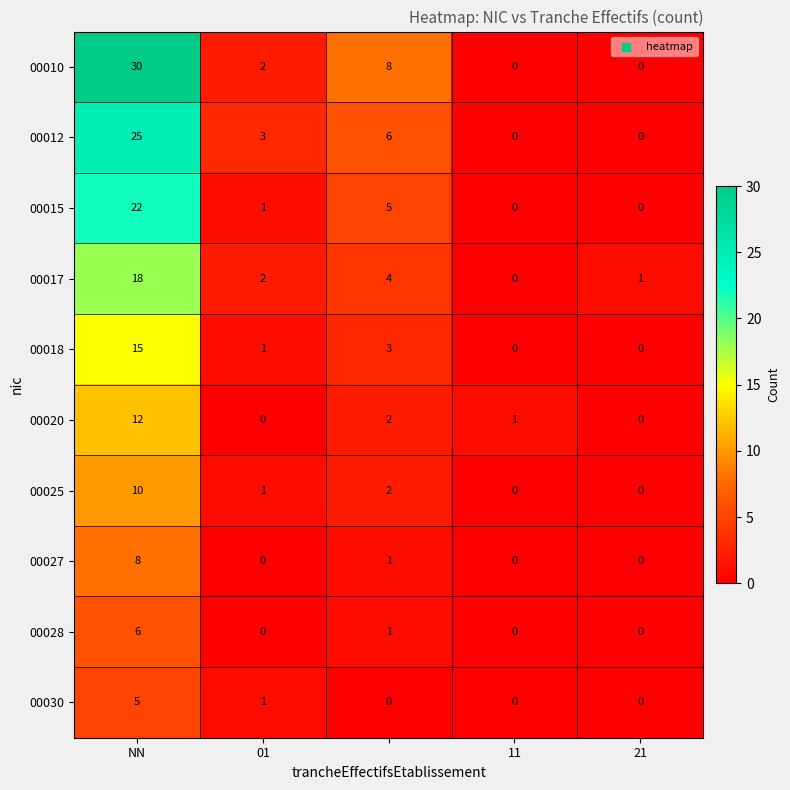

Count the 00028 values in the range 0 to 1.

4